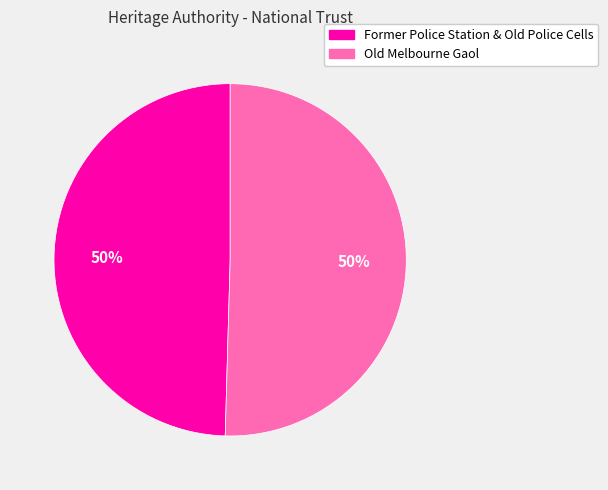

Do Former Police Station & Old Police Cells and Old Melbourne Gaol together represent more than half of the pie?

Yes